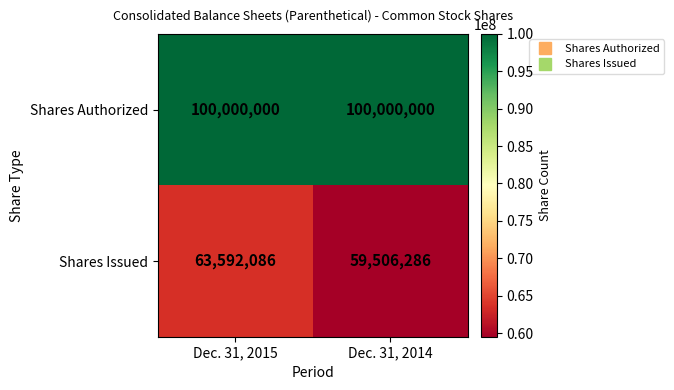

Which series has the largest range (max minus min)?

Shares Issued